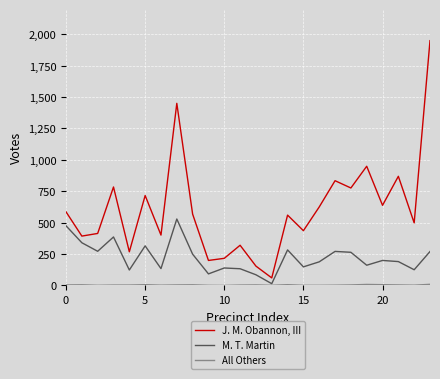

True or false: J. M. Obannon, III and M. T. Martin intersect in this chart.

False